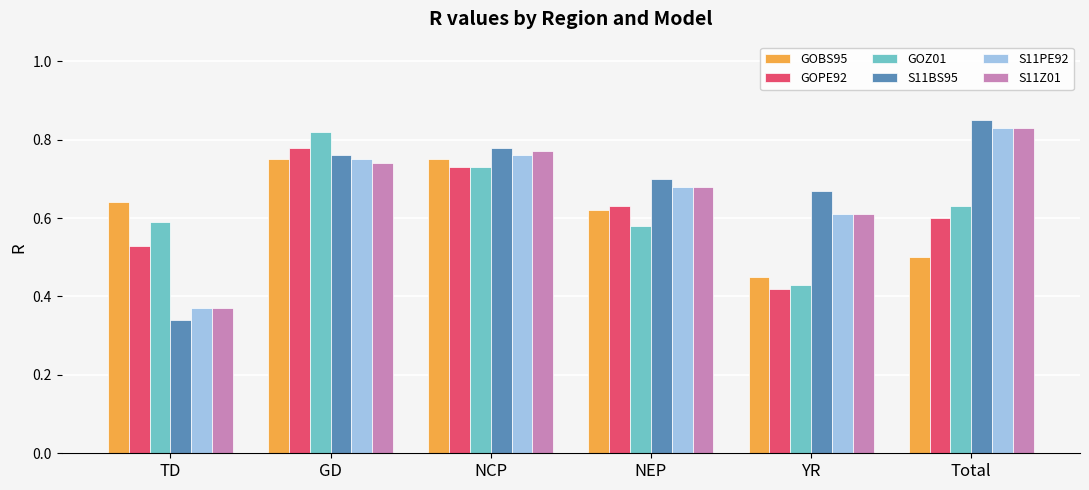

Which series has the widest spread of values?

S11BS95